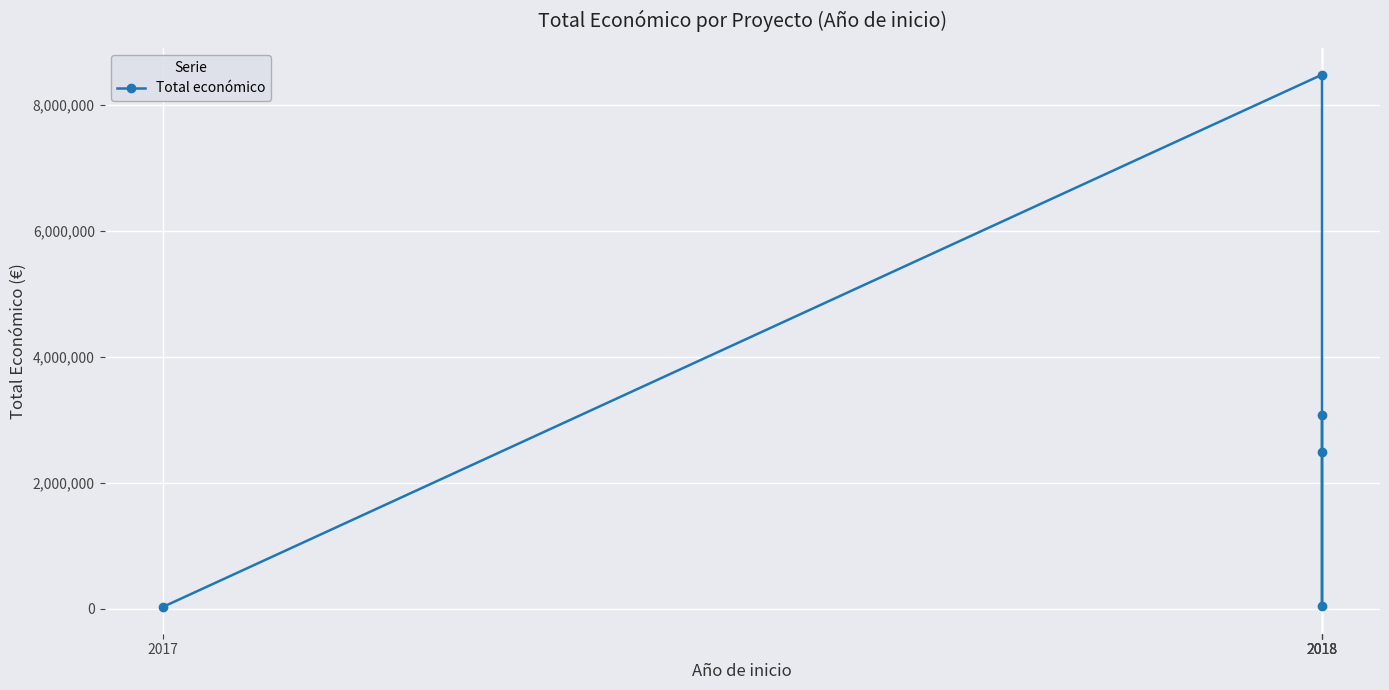

Which has a higher value, 2017 or 2018?

2018